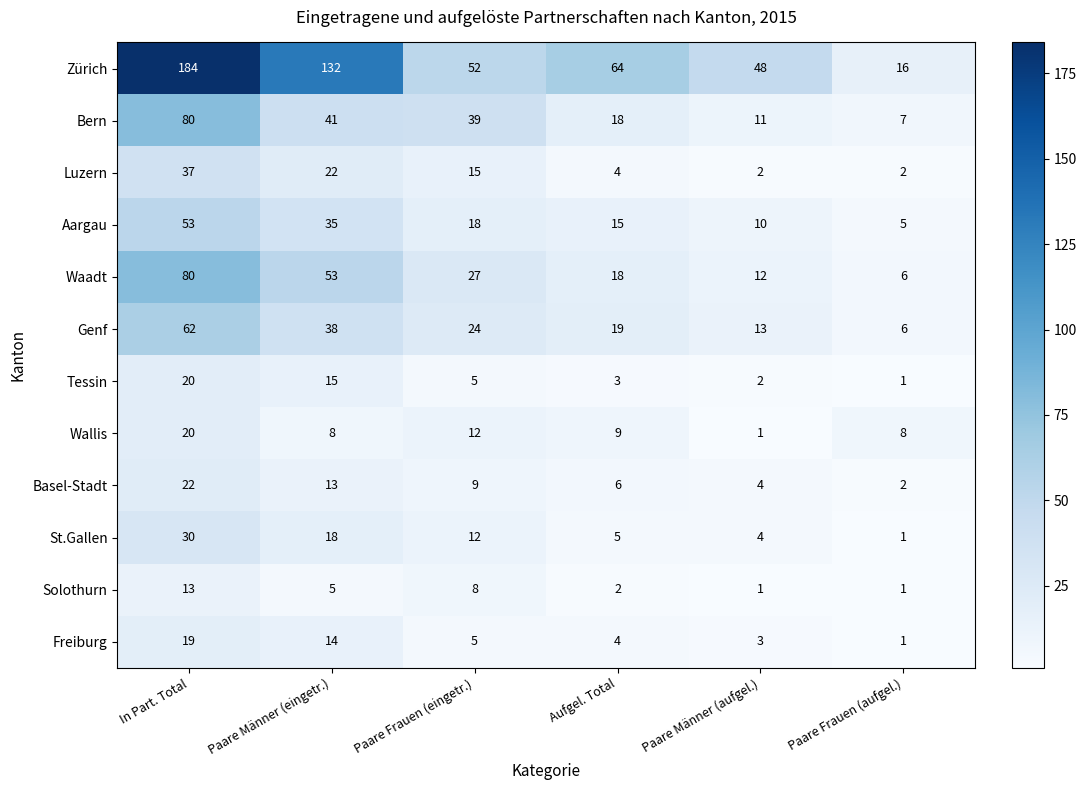

True or false: Basel-Stadt has a value of 2 at Paare Frauen (aufgel.).

True